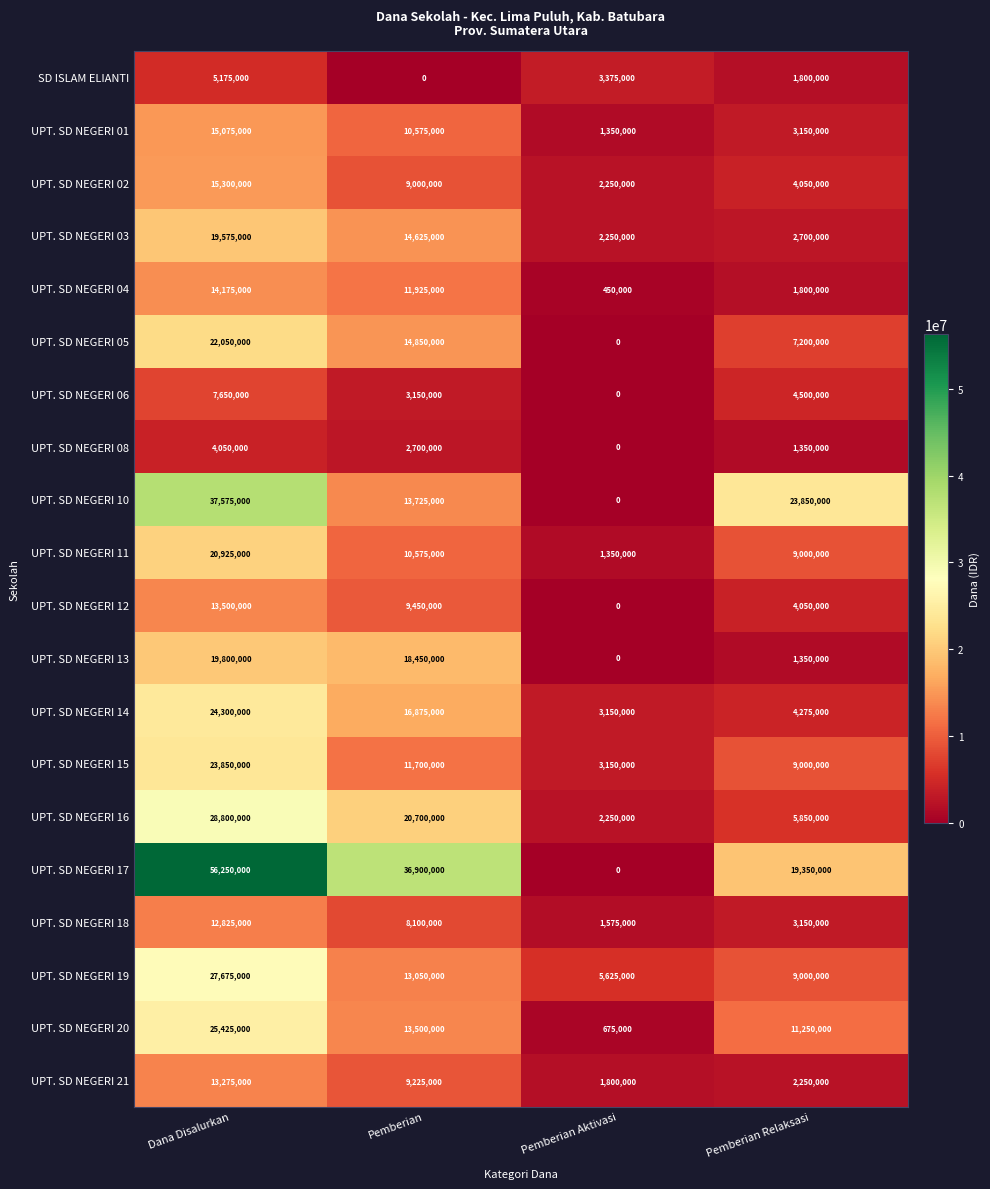

At which category does the chart reach its peak across all series?

Dana Disalurkan